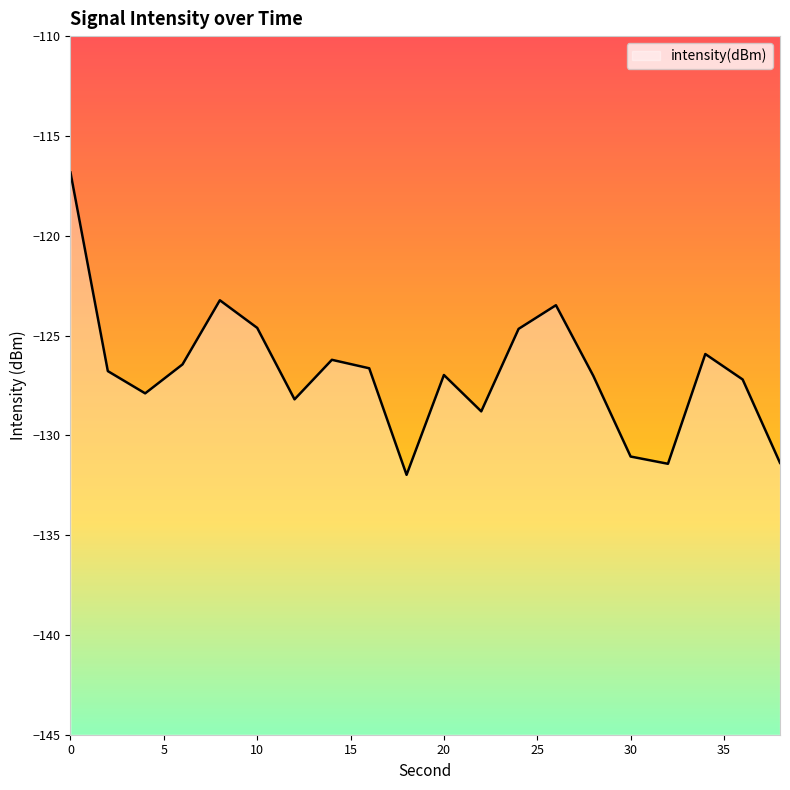

Does the chart have visible grid lines?

No